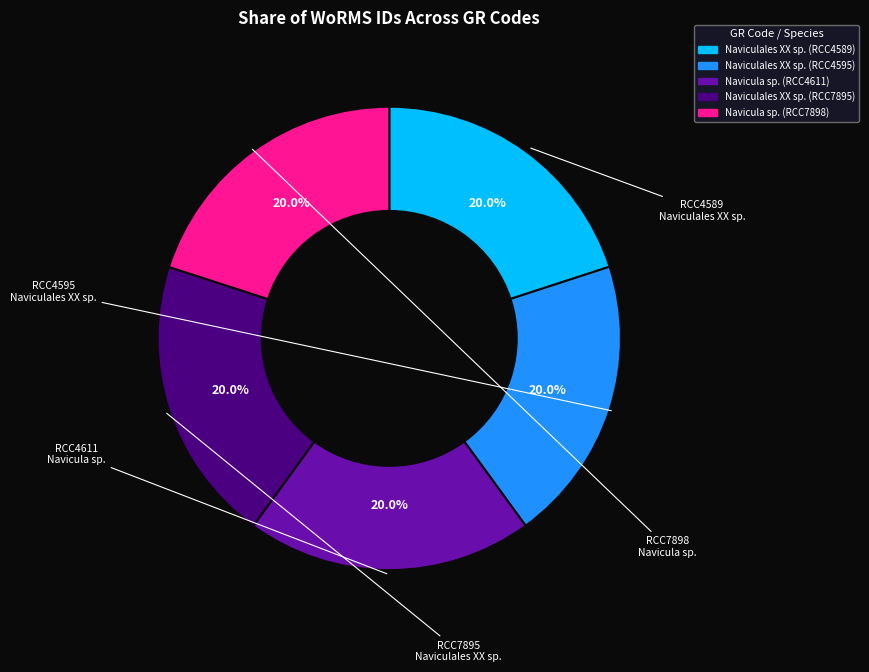

Does Naviculales XX sp. (RCC4595) represent more than half of the total?

No